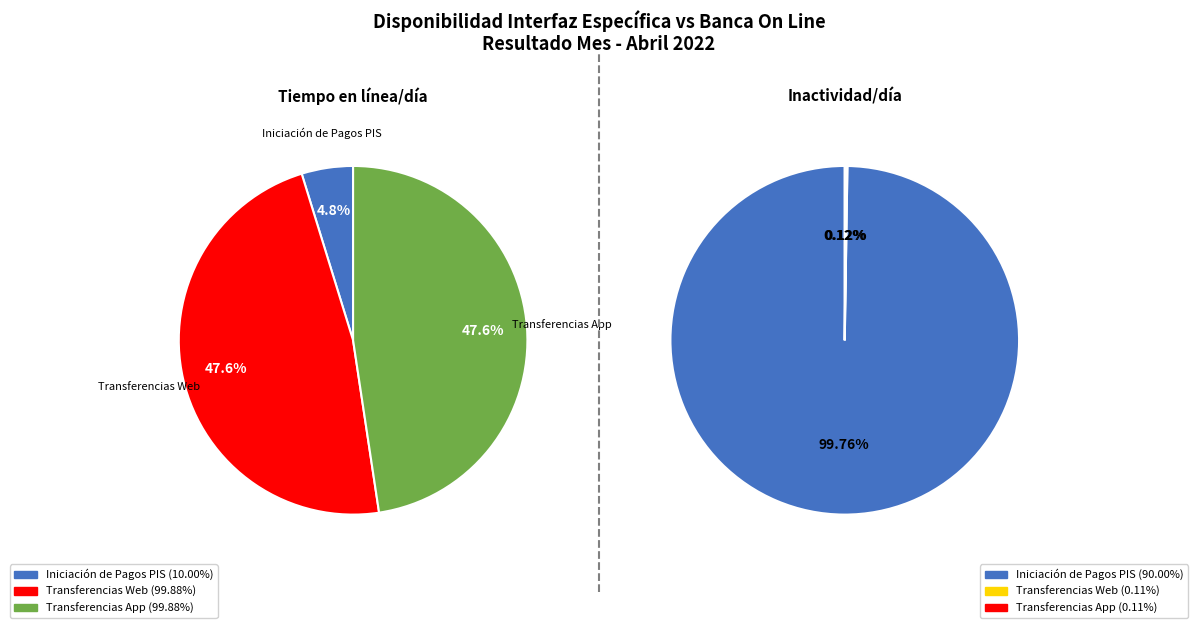

What is the smallest slice in the pie chart?

Iniciación de Pagos PIS